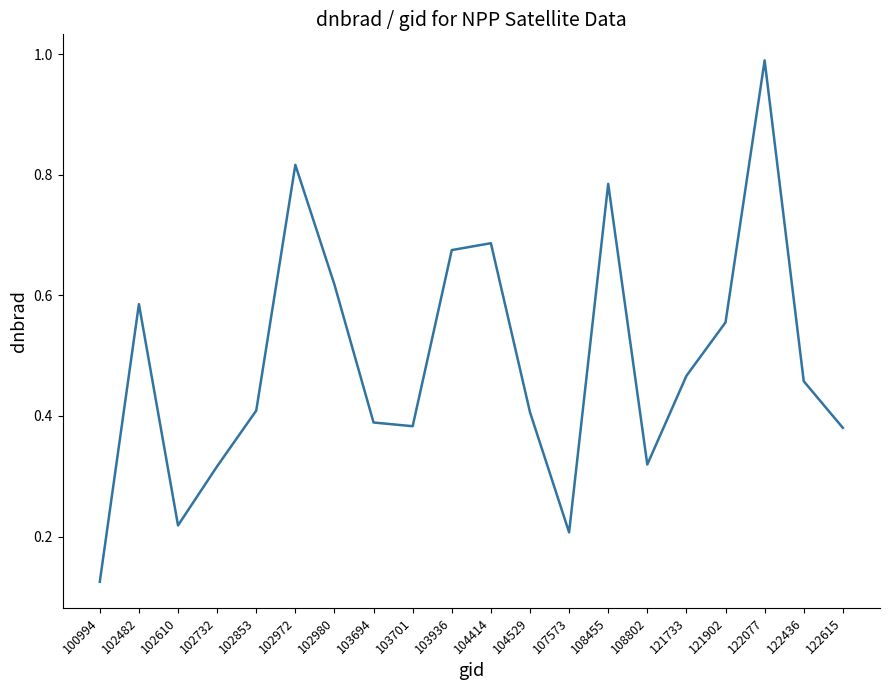

Is it true that the value at 103701 is 0.6?

False